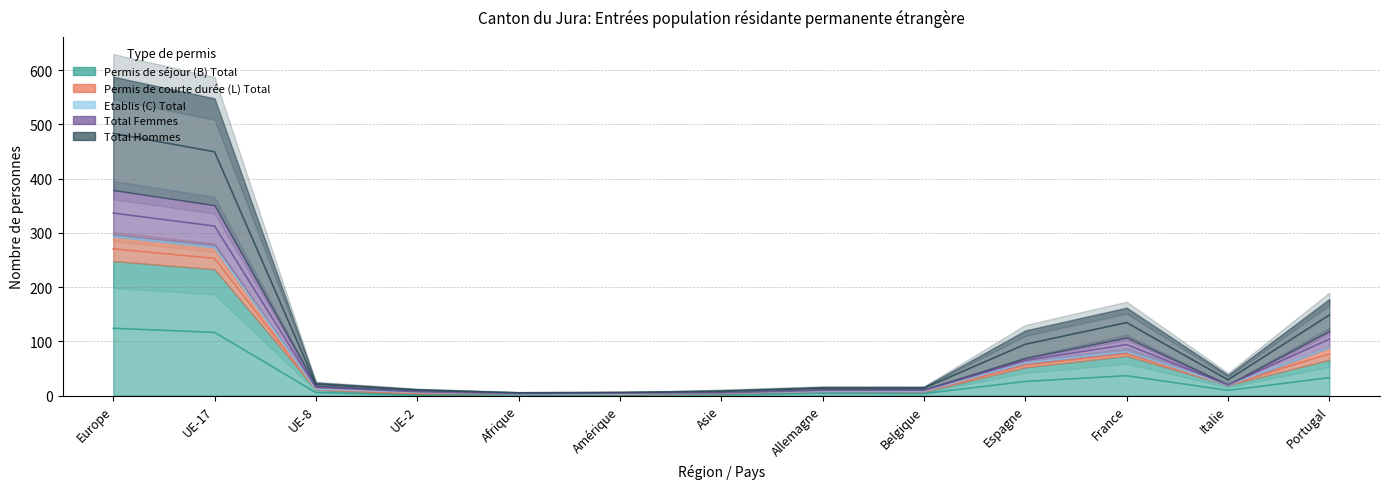

What is the spread (max minus min) of values at Amérique?

5.0